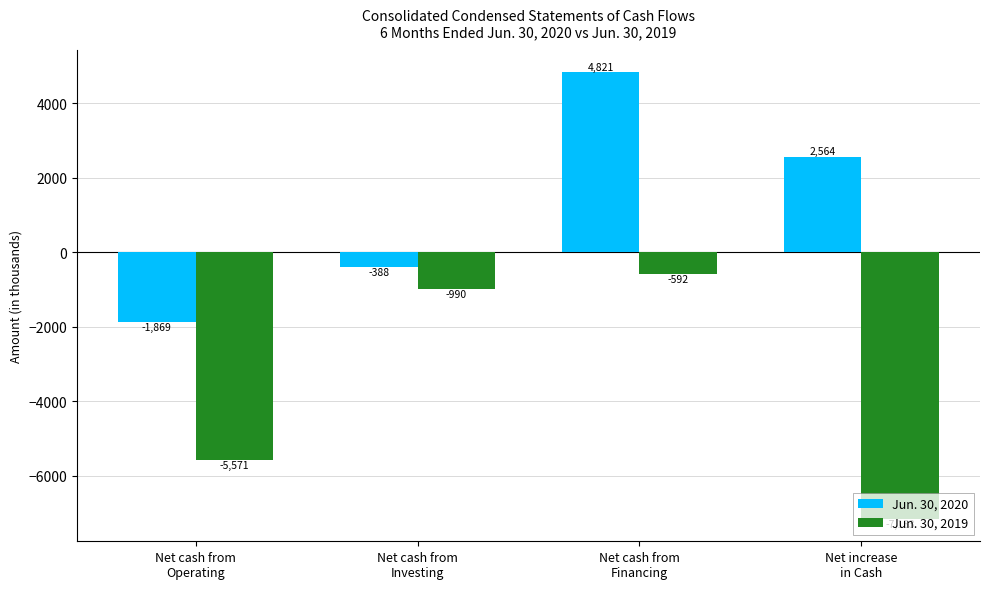

How many bars are there in total?

8